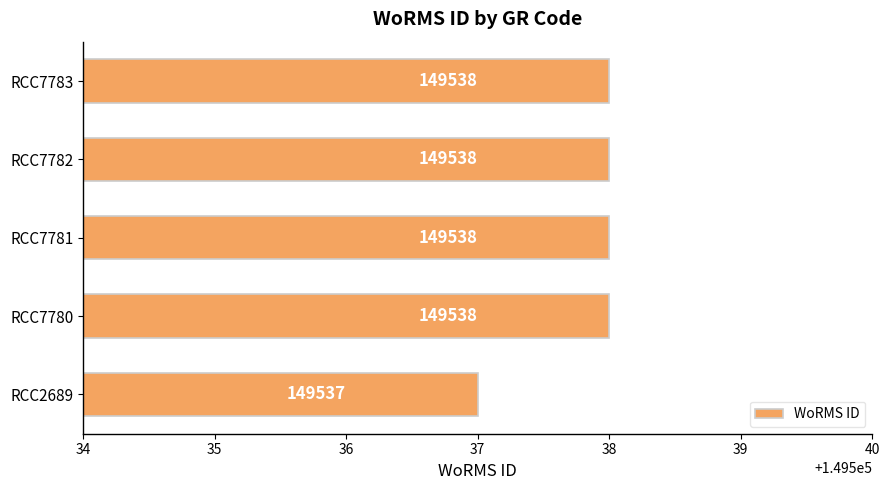

How many values are between 149538 and 149539?

4